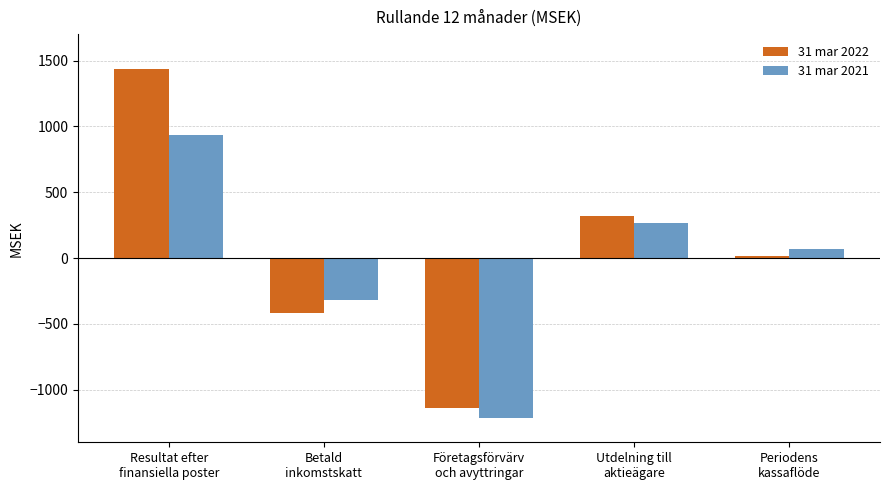

List the series in order of their peak value, lowest first.

31 mar 2021, 31 mar 2022